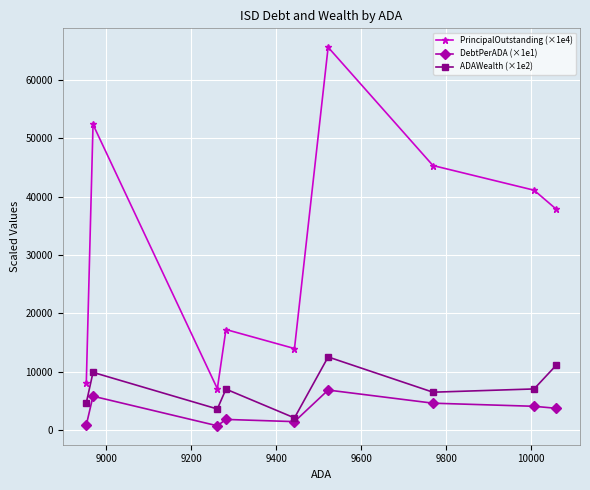

True or false: DebtPerADA (×1e1) and ADAWealth (×1e2) intersect in this chart.

False